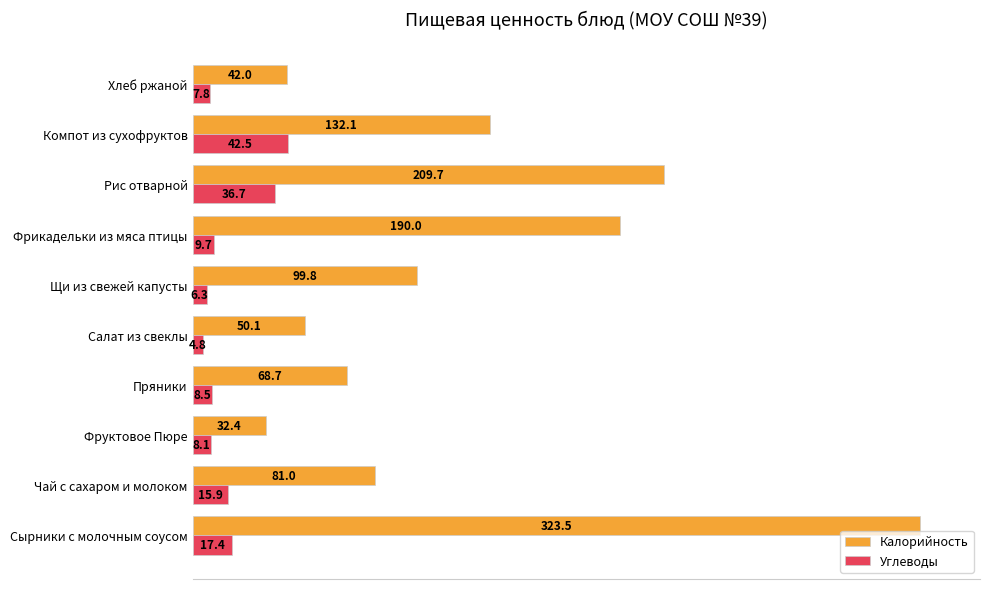

The Калорийность series shows 62.3 at Рис отварной. True or false?

False